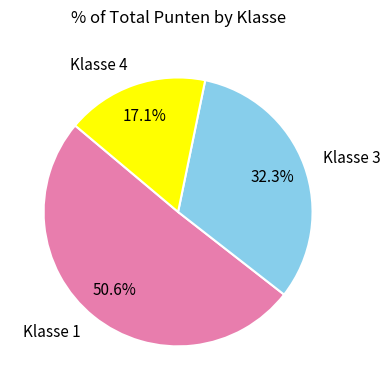

Is there any slice that represents more than half of the pie?

Yes